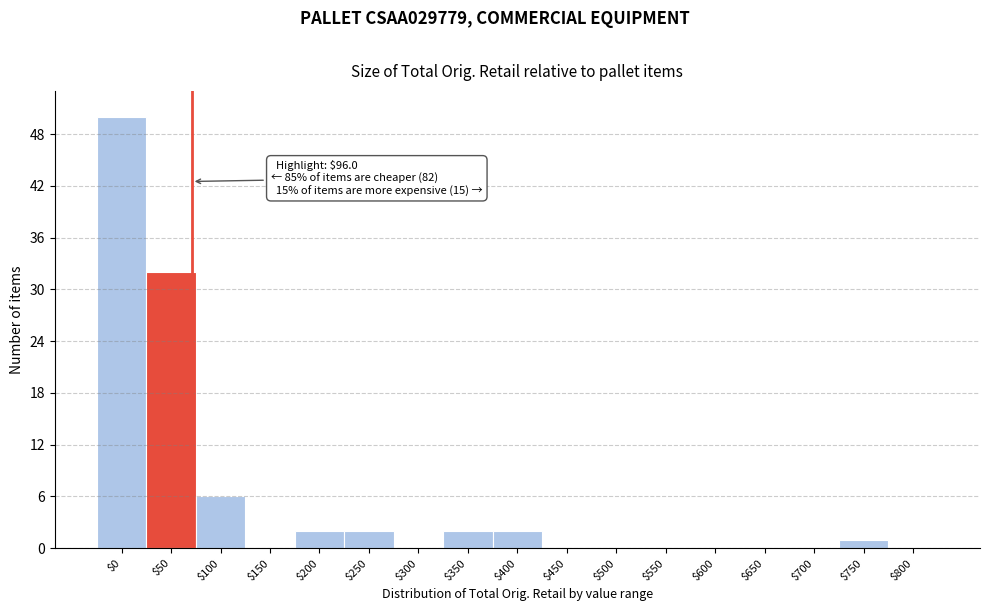

What is the sum of all values?

97